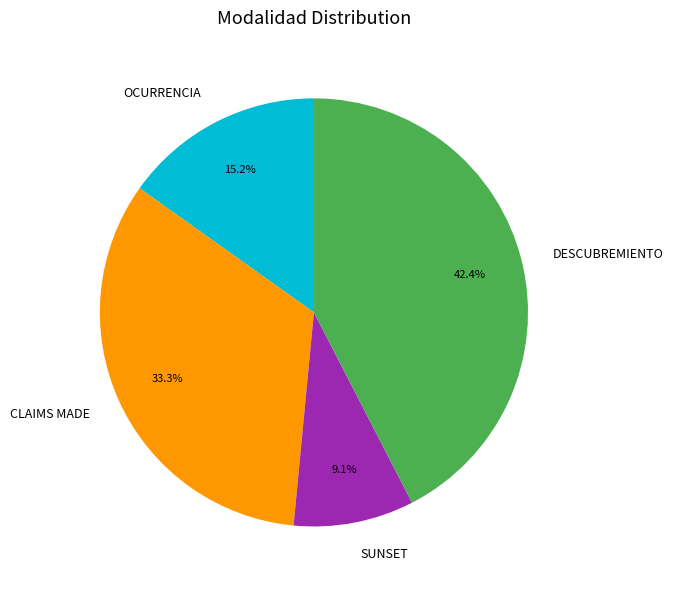

What portion of the pie excludes OCURRENCIA?

84.8%